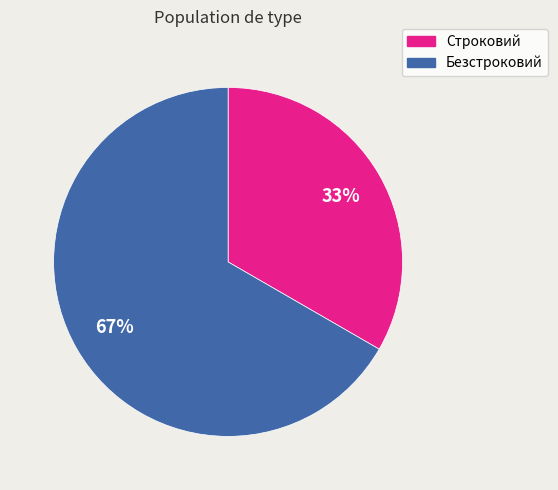

Combined, do Безстроковий and Строковий account for over 50%?

Yes